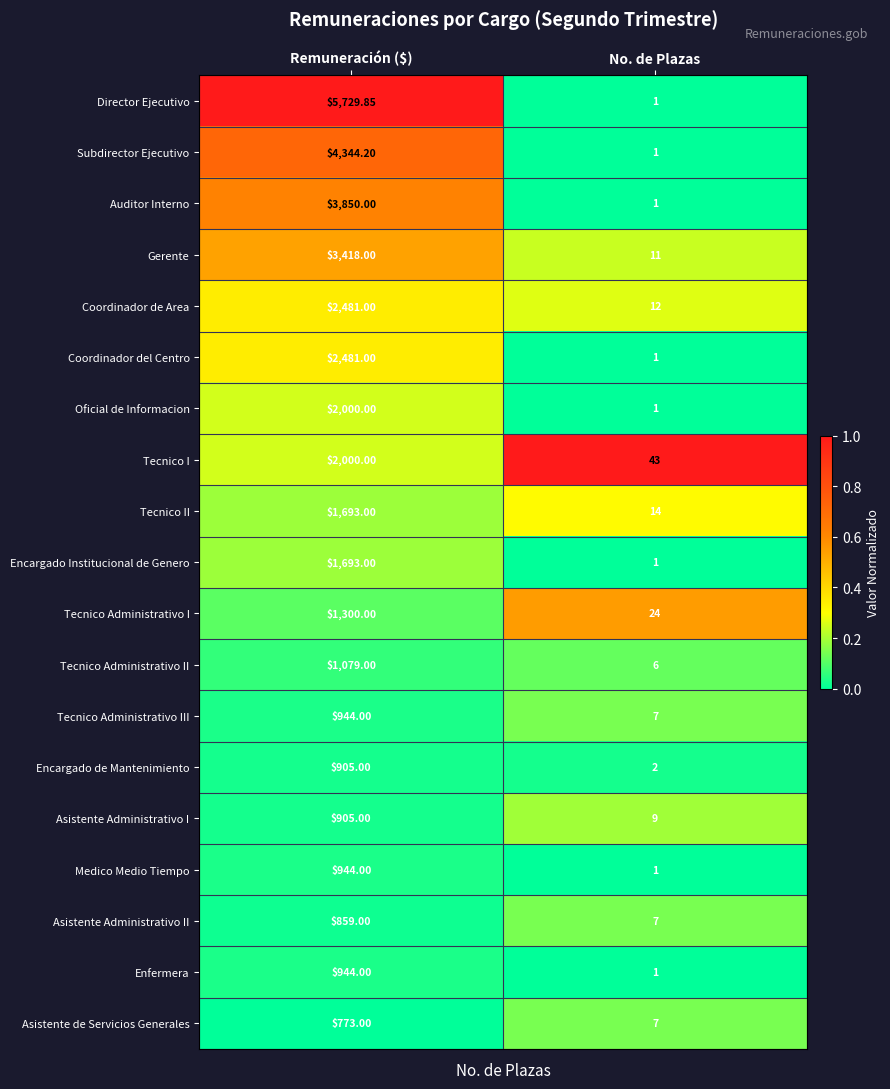

At which category is the sum across all series the highest?

Remuneración ($)